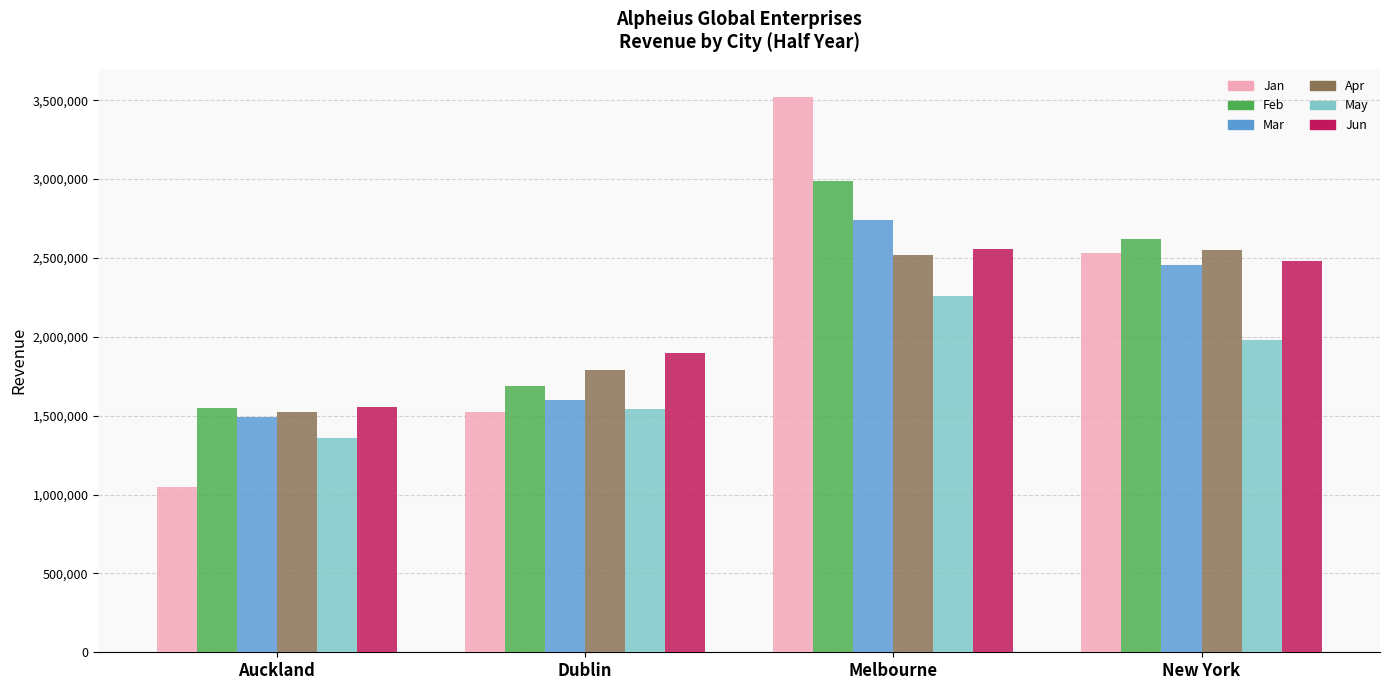

Reading left to right, extract all data points from this chart.

Jan: Auckland=1050254	Dublin=1524294	Melbourne=3521487	New York=2531225
Feb: Auckland=1547000	Dublin=1685548	Melbourne=2985448	New York=2621889
Mar: Auckland=1488369	Dublin=1599854	Melbourne=2741221	New York=2453999
Apr: Auckland=1523124	Dublin=1789552	Melbourne=2521447	New York=2547441
May: Auckland=1358654	Dublin=1542963	Melbourne=2255665	New York=1977558
Jun: Auckland=1557147	Dublin=1896159	Melbourne=2558666	New York=2477332